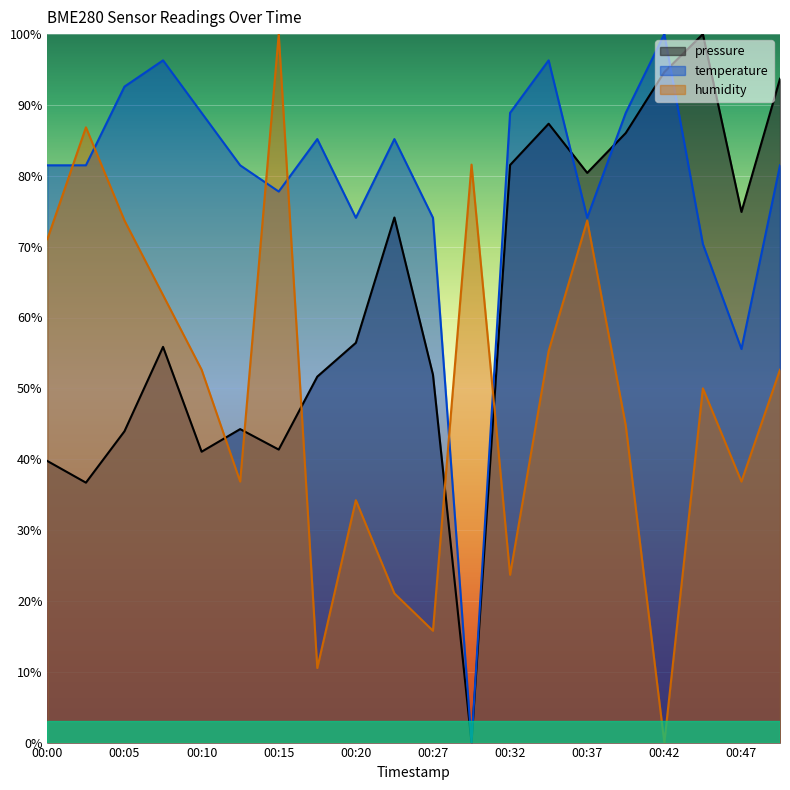

How many data points in humidity are less than 52?

10